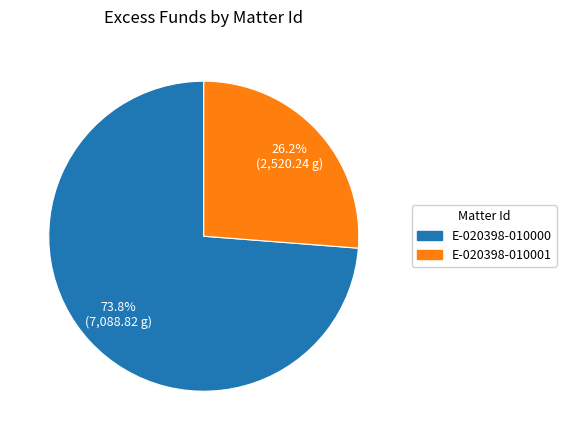

Which category has the smallest portion of the pie?

E-020398-010001